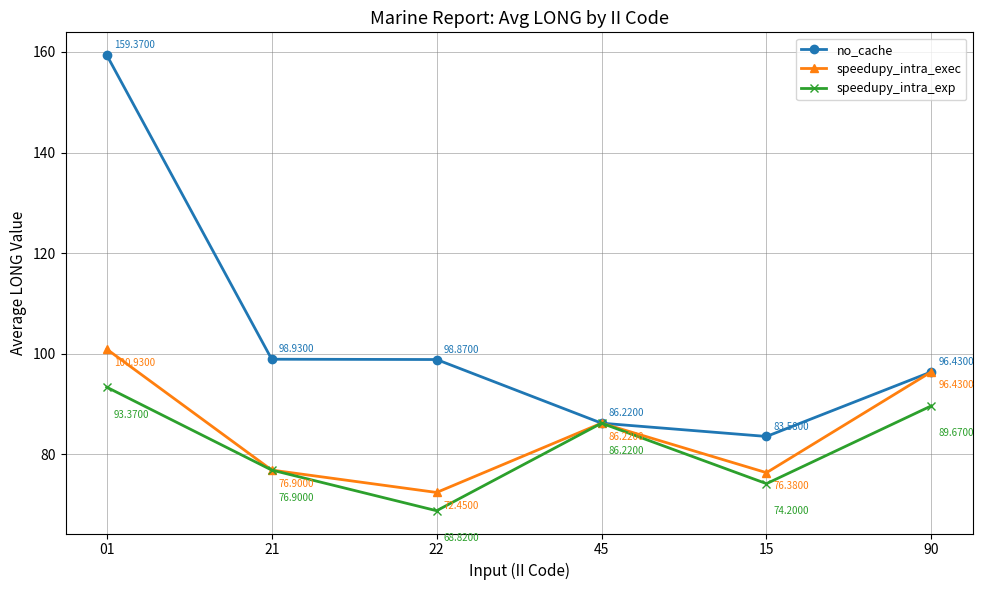

What is the label of the 3rd point from the left?

22